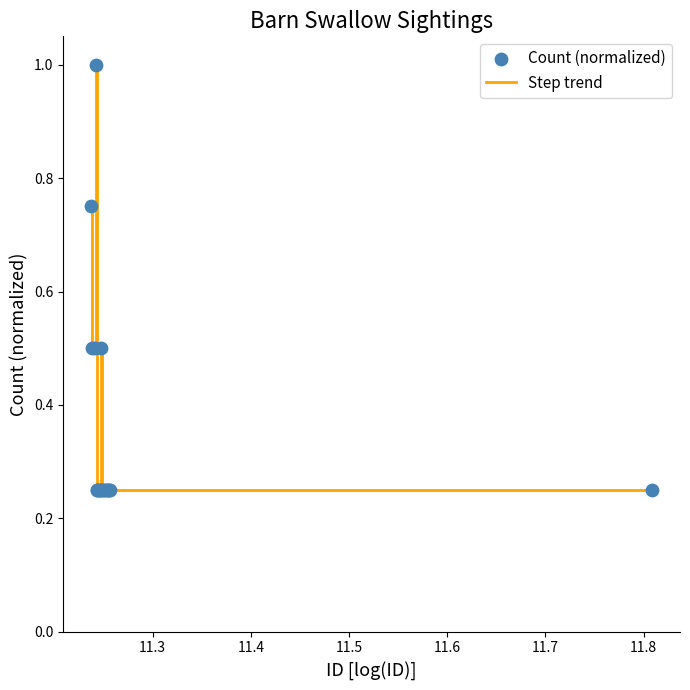

What is the maximum value shown in the chart?

1.0